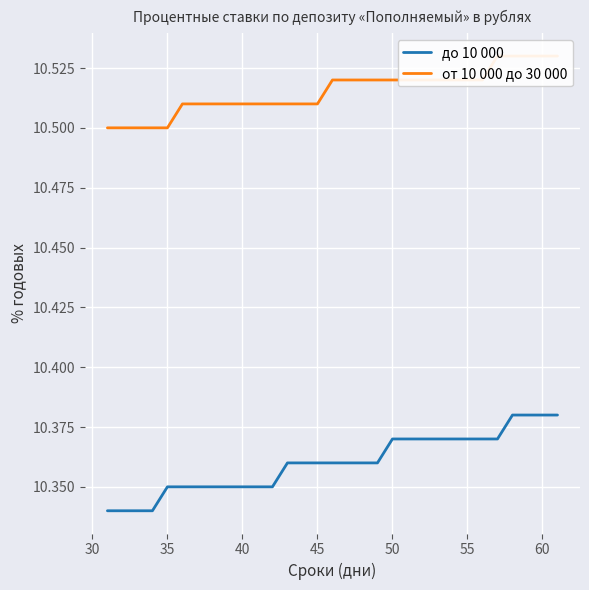

At 50, list the series in order from smallest to largest.

до 10 000, от 10 000 до 30 000